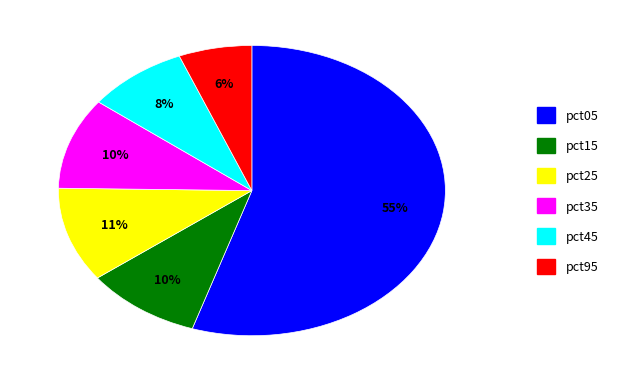

What is the largest slice in the pie chart?

pct05